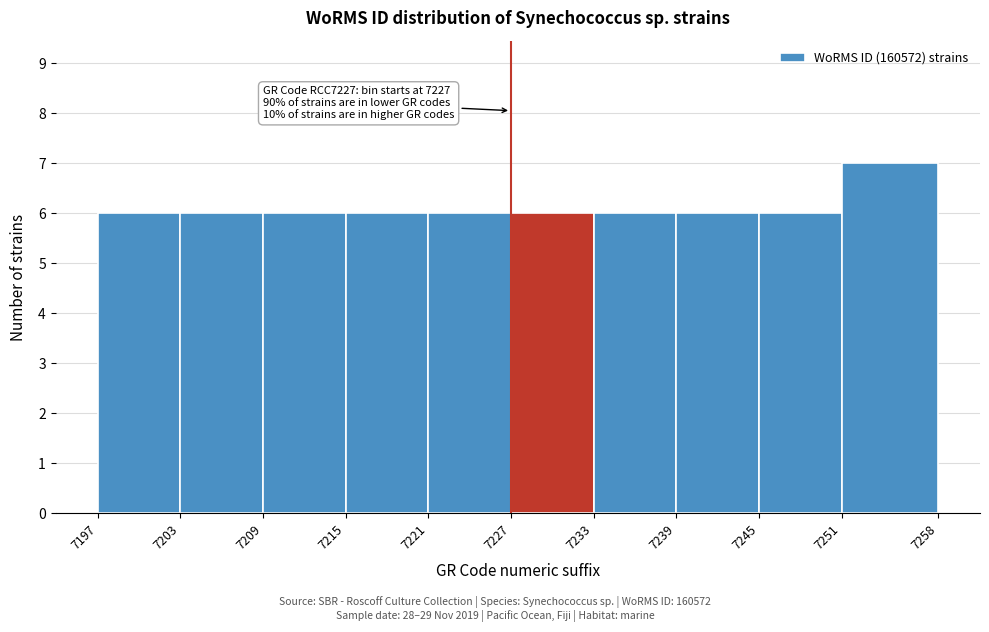

Which range on the x-axis has the tallest bar?

7251 to 7258